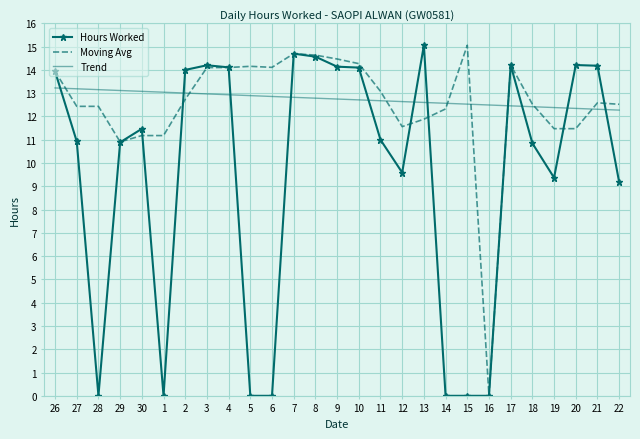

What is the spread (max minus min) of values at 5?

14.2